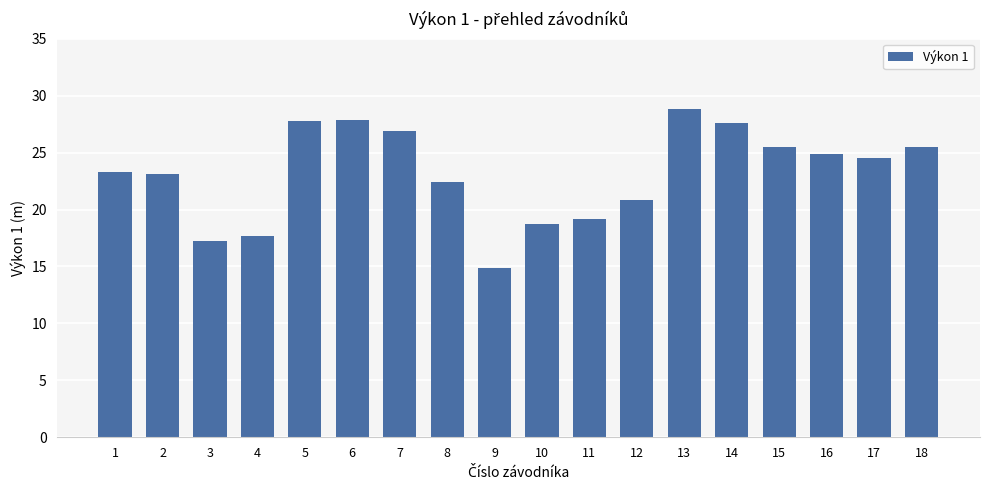

What is the change in value from 2 to 16?

+1.8